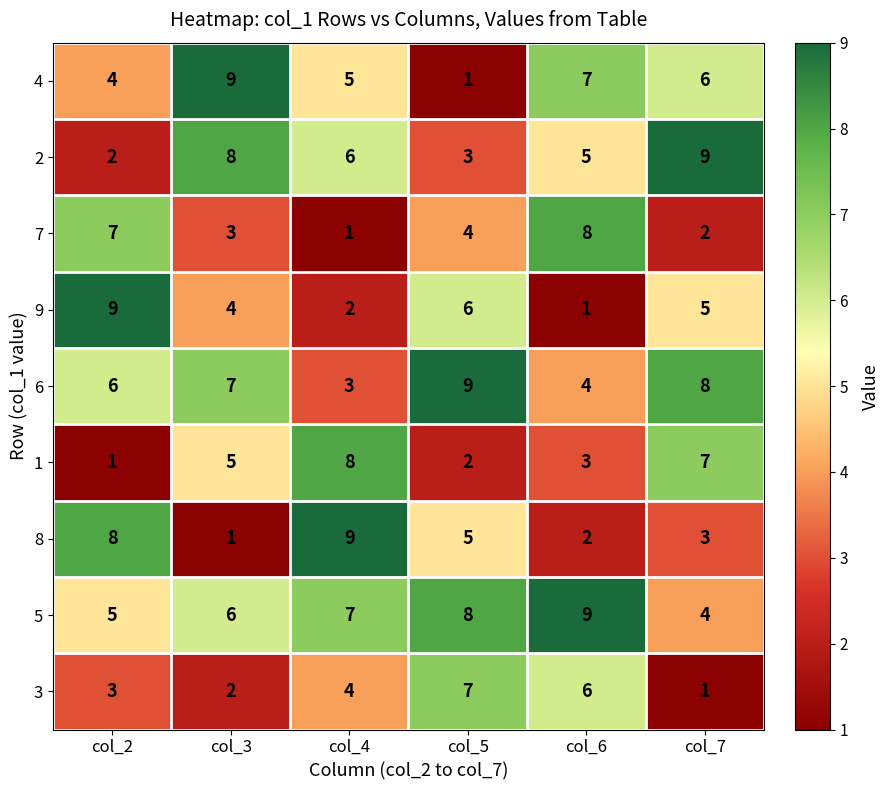

At how many categories does at least one series exceed 8?

6